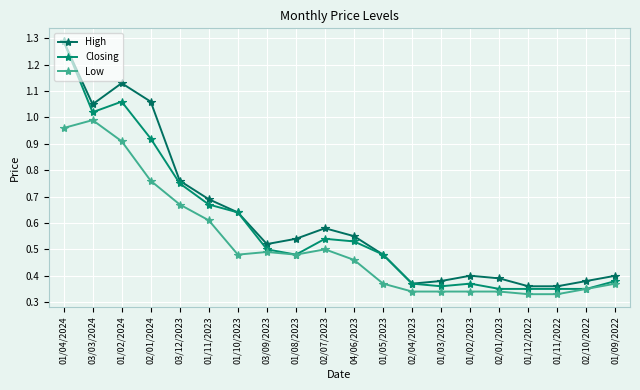

Read the High value at 01/09/2022.

0.4